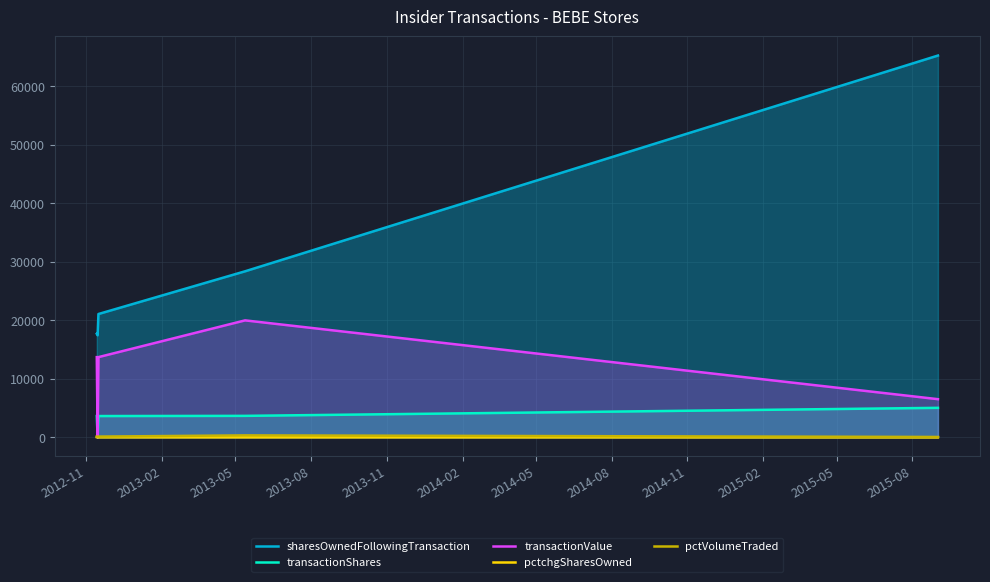

How many values in transactionValue are above zero?

4